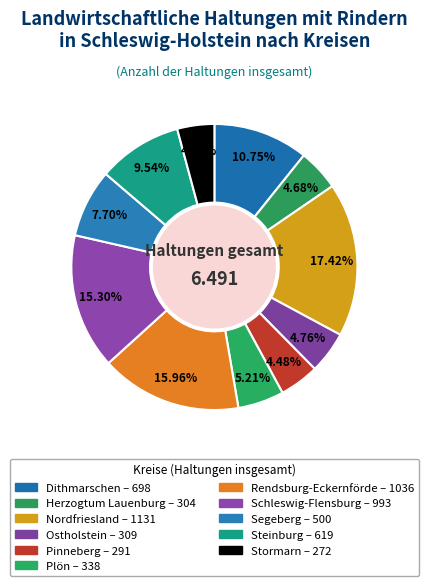

Rank the categories by value from highest to lowest.

Nordfriesland, Rendsburg-Eckernförde, Schleswig-Flensburg, Dithmarschen, Steinburg, Segeberg, Plön, Ostholstein, Herzogtum Lauenburg, Pinneberg, Stormarn